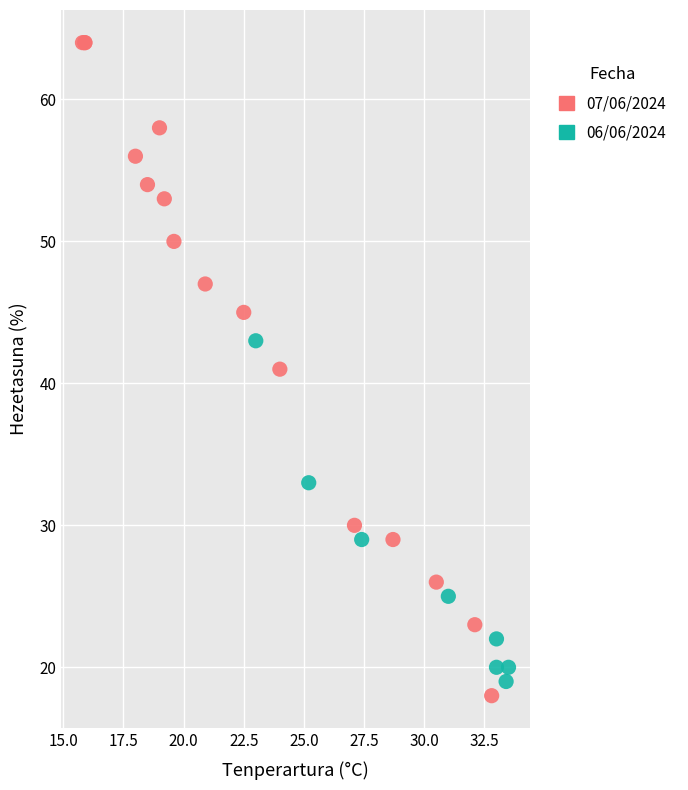

Which series contains the highest Y value?

07/06/2024